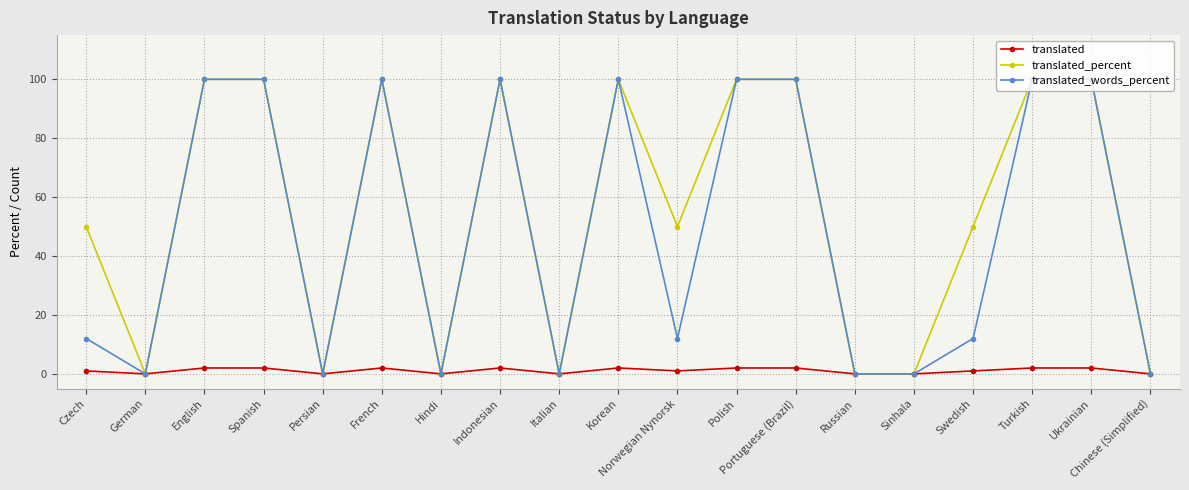

How many distinct data groups are displayed?

3